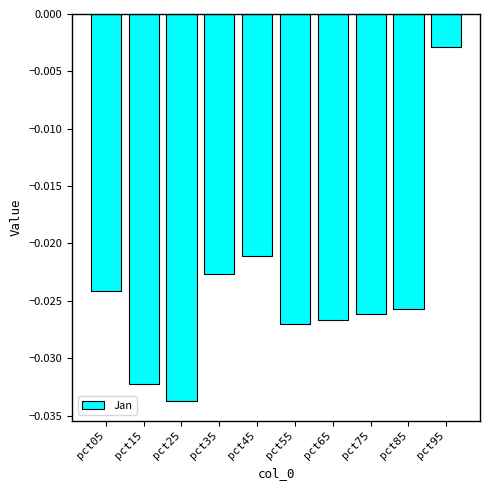

Which category has the lowest value across all series?

pct25